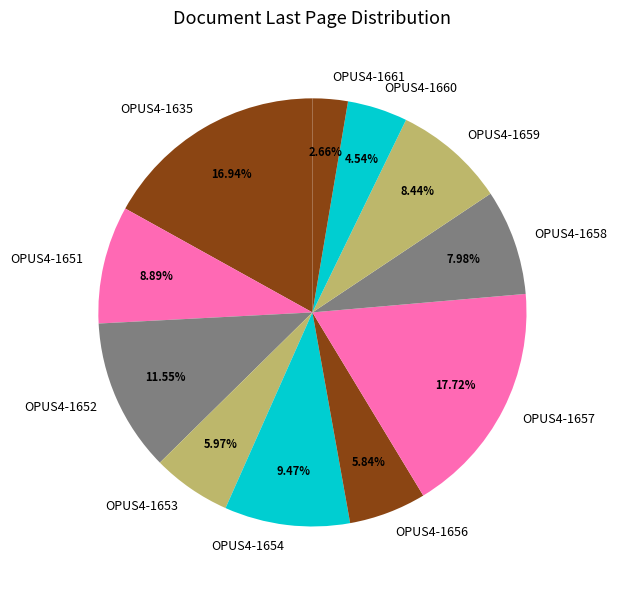

How much of the chart is everything except OPUS4-1661?

97.3%